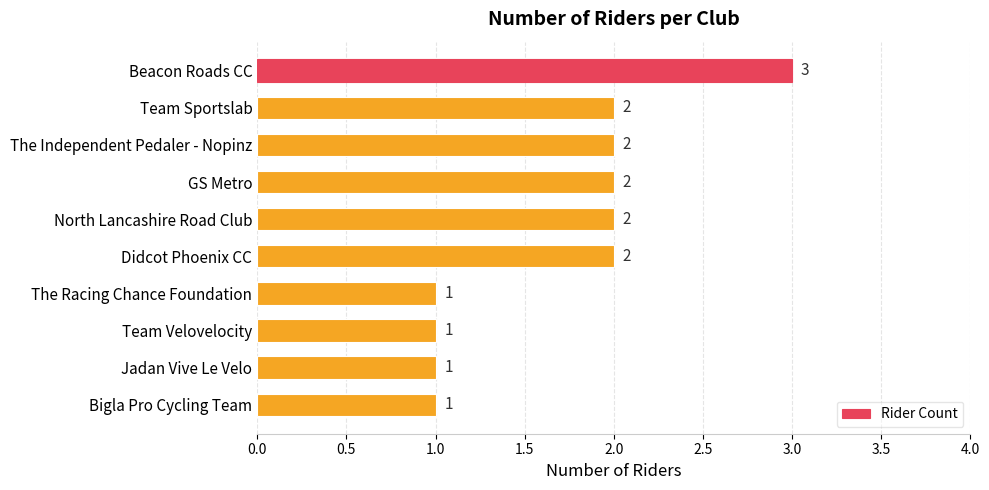

Is it true that the value at GS Metro is 1?

False